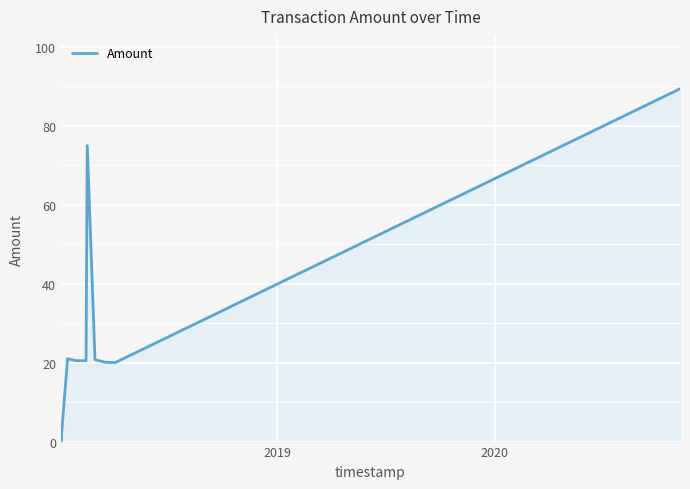

What is the difference between the maximum and minimum values?

89.4